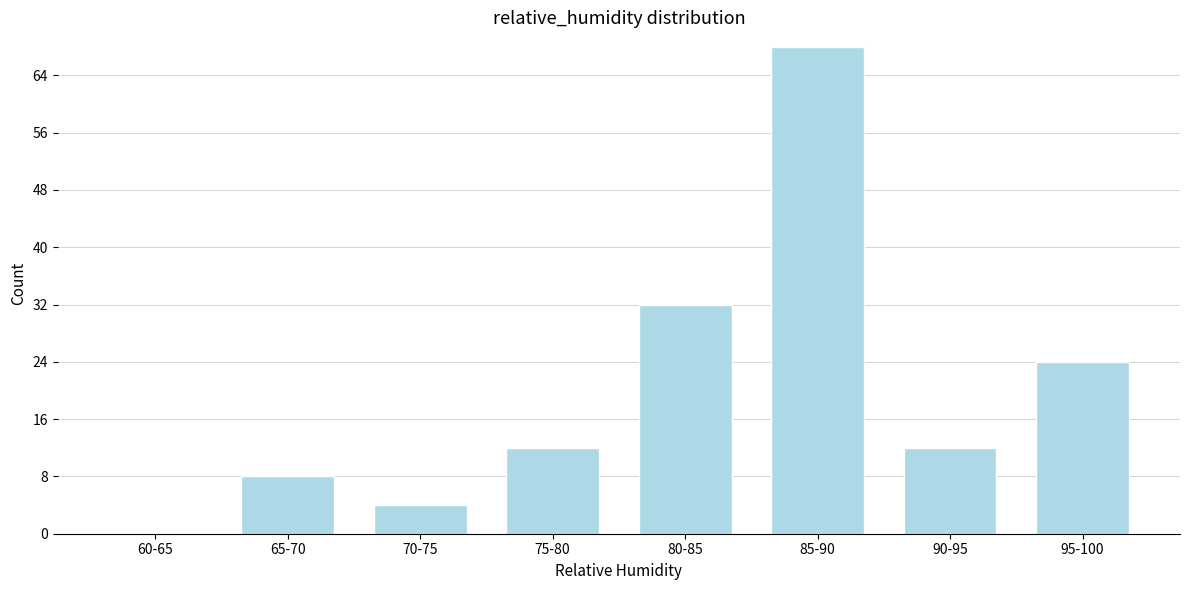

Reading right to left, extract all data points from this chart.

95-100=24	90-95=12	85-90=68	80-85=32	75-80=12	70-75=4	65-70=8	60-65=0